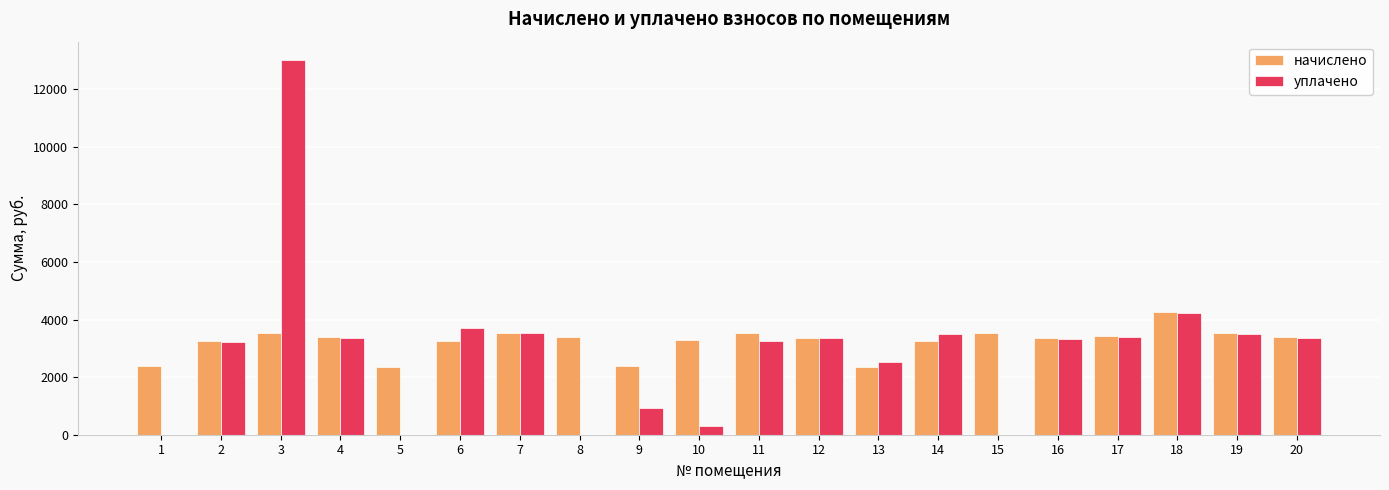

What is the sum of the уплачено values at 20 and 8?

3351.9